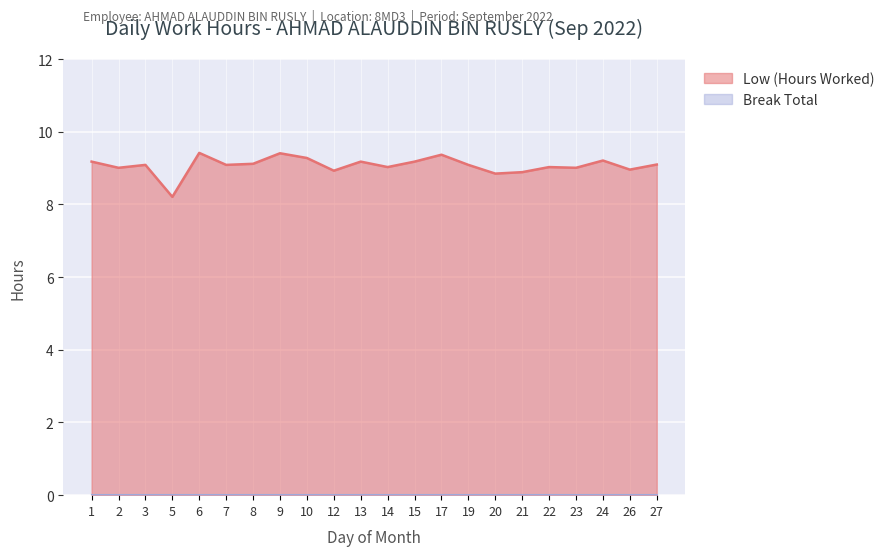

How many lines are shown in the chart?

2